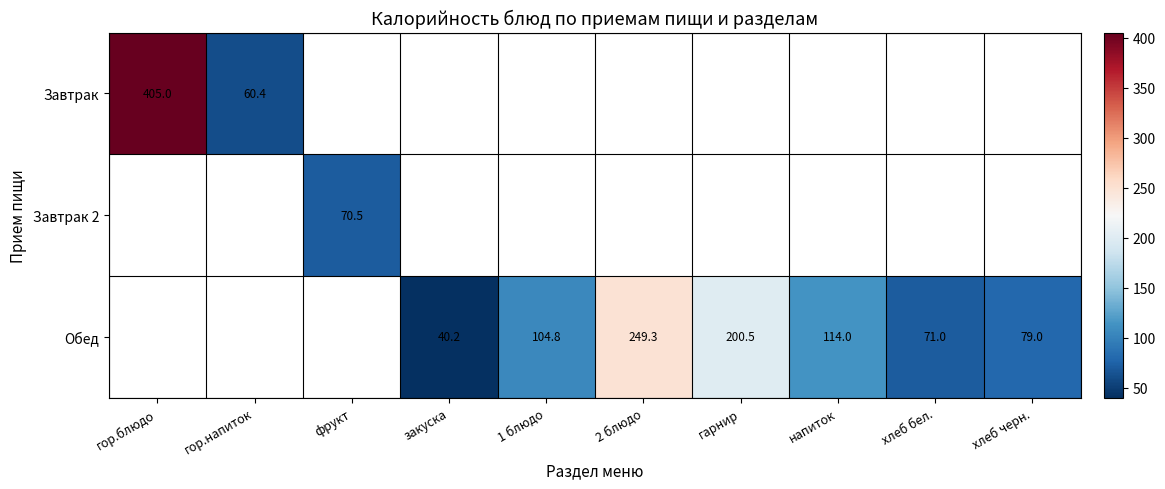

True or false: Обед has a value of 249.3 at 2 блюдо.

True